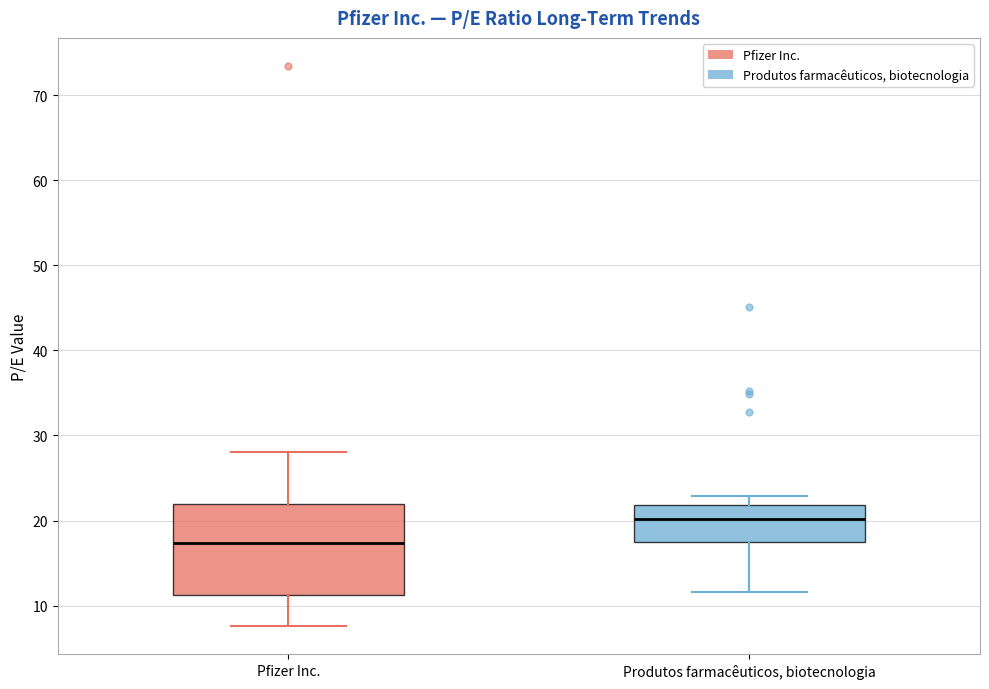

Where is the upper edge of the box for Produtos farmacêuticos, biotecnologia on the y-axis? The values are not printed on the chart, so give them approximately, as read against the axis.

22